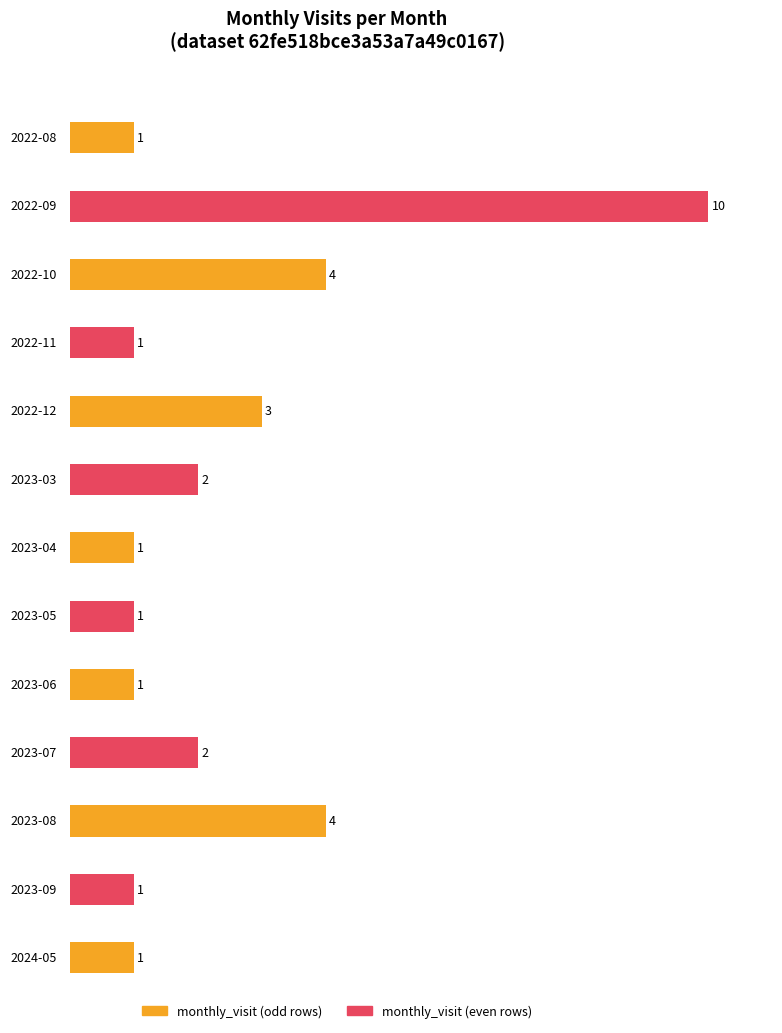

The value at 2022-08 is 0. True or false?

False